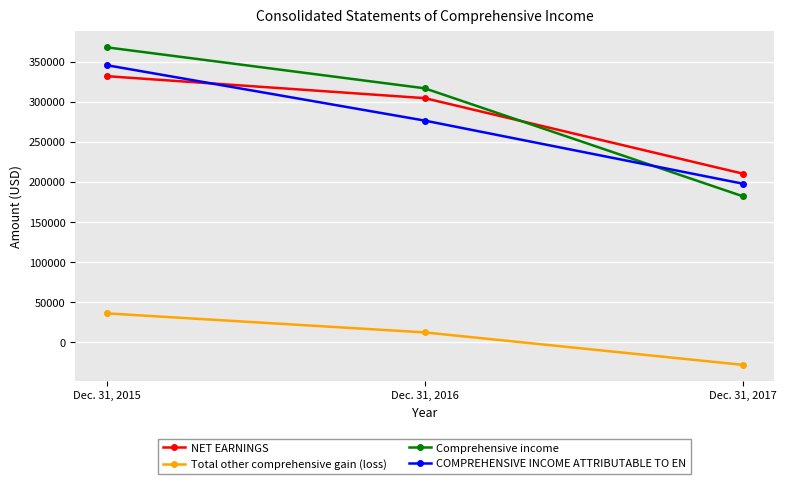

How many values in Total other comprehensive gain (loss) are above zero?

2